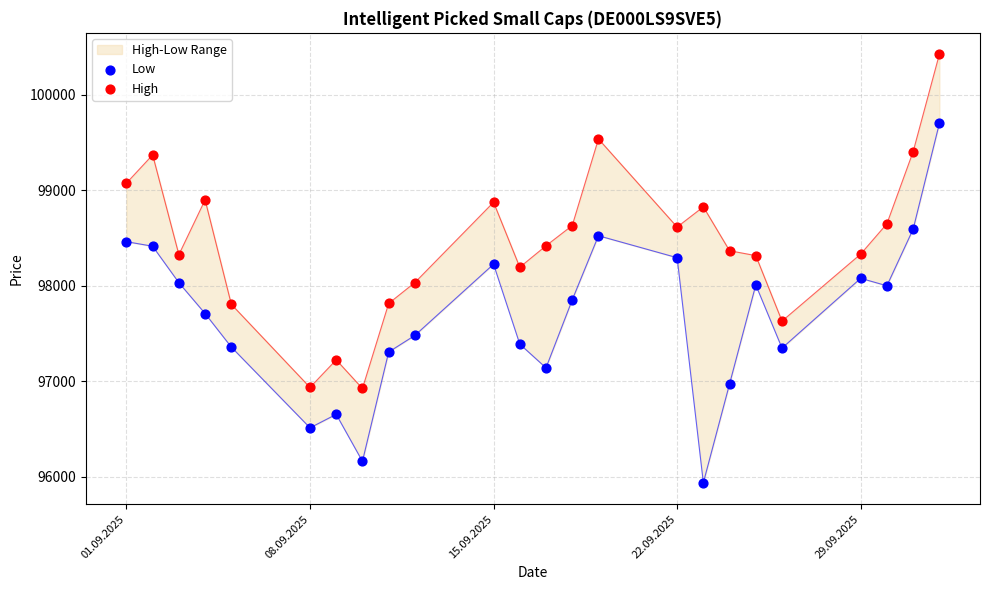

Which series has the widest spread of Y values?

Low